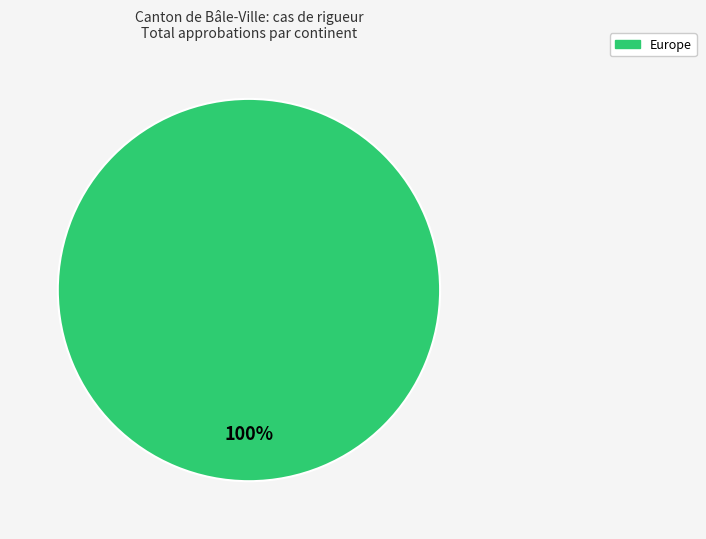

True or false: Europe accounts for 100% of the total.

True